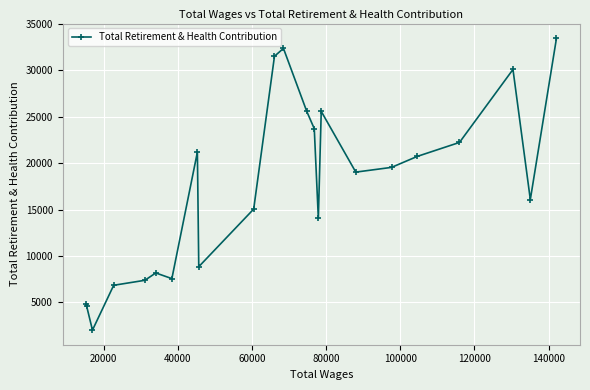

Count the number of categories in the chart.

23